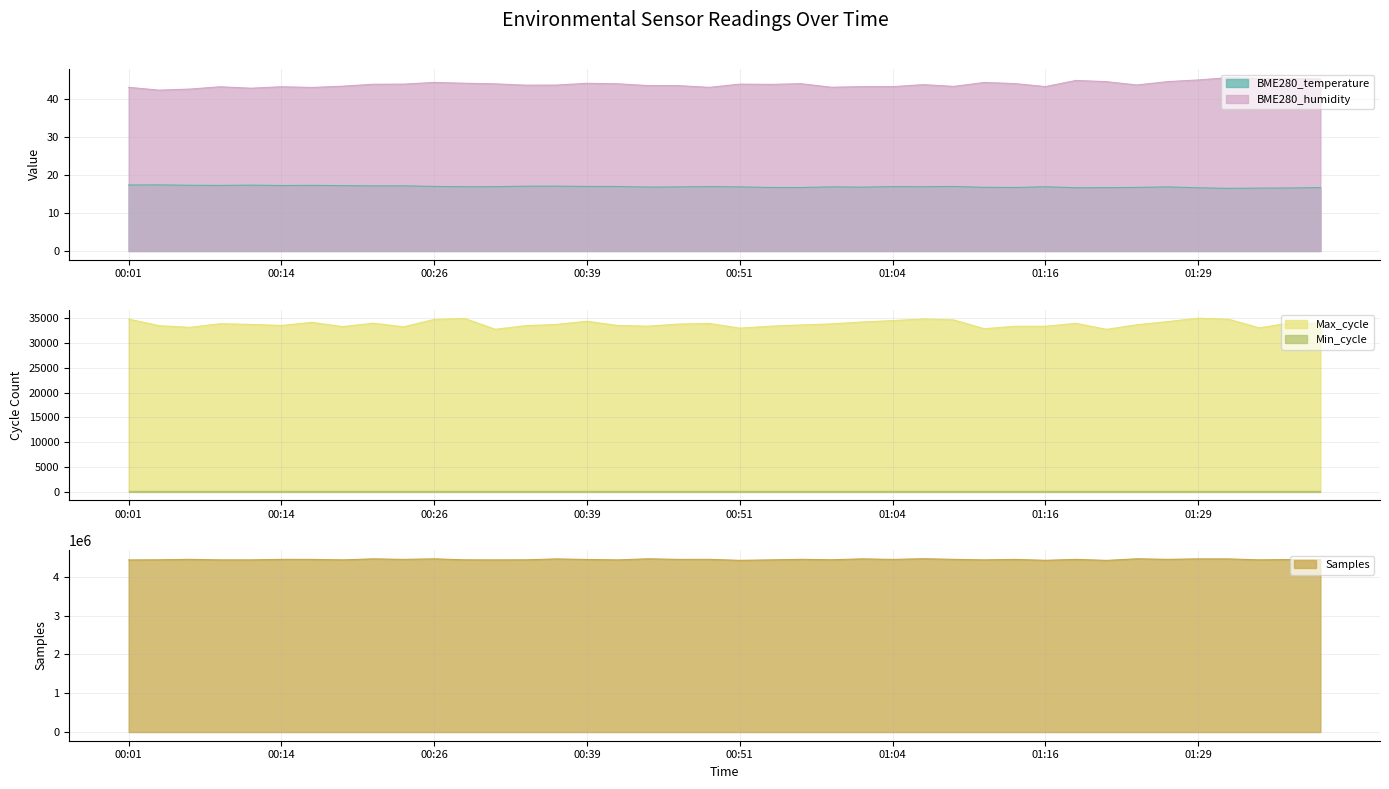

Between 00:34 and 01:09, which series saw the biggest shift?

Samples